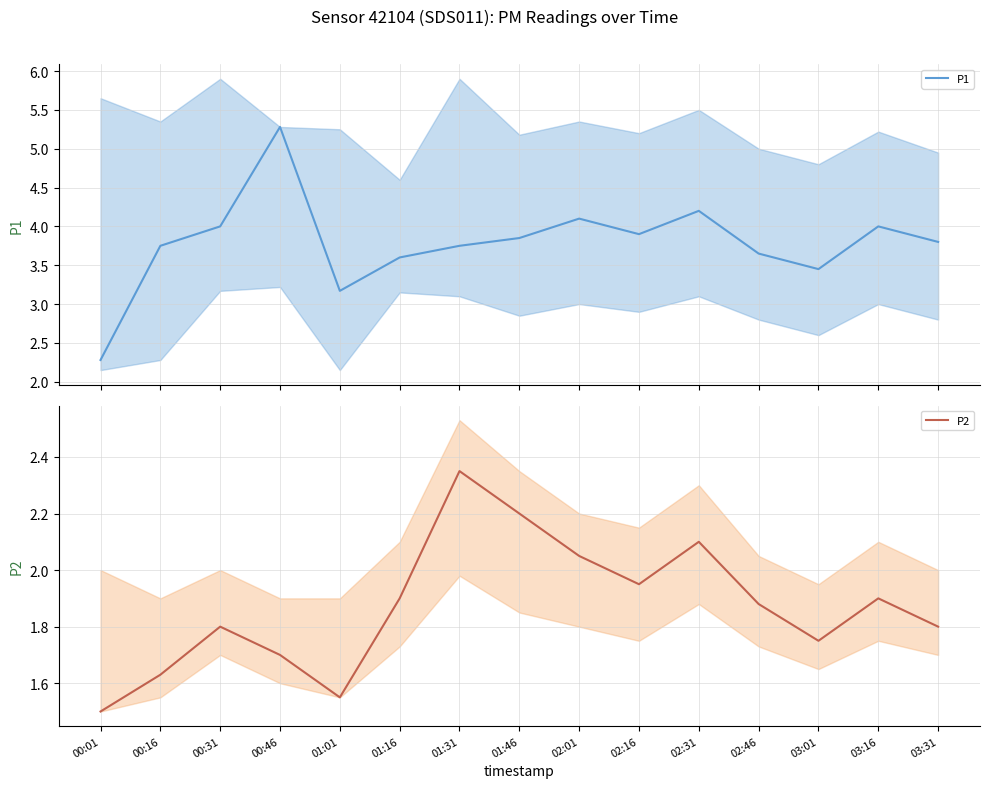

At which label is P2 closest to 1?

00:01